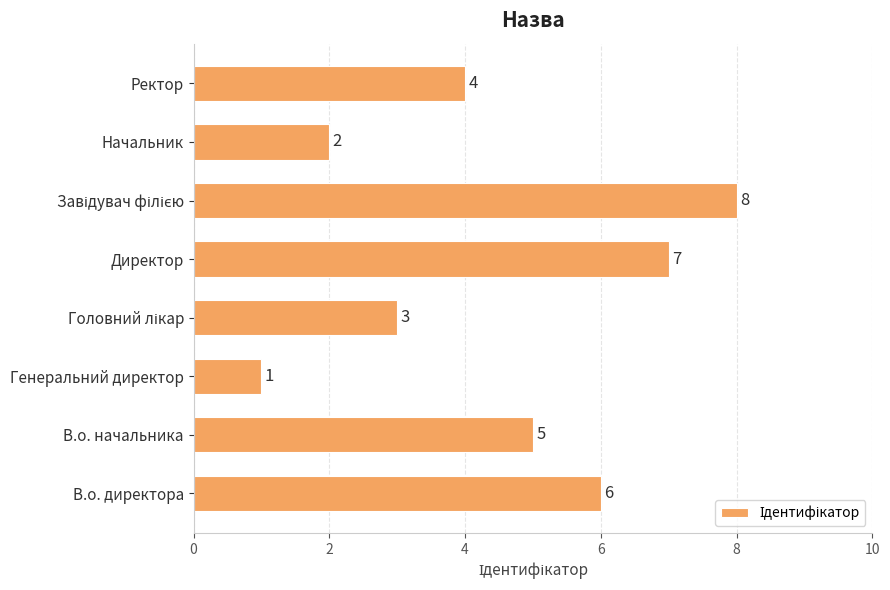

At which category does the chart reach its minimum across all series?

Генеральний директор